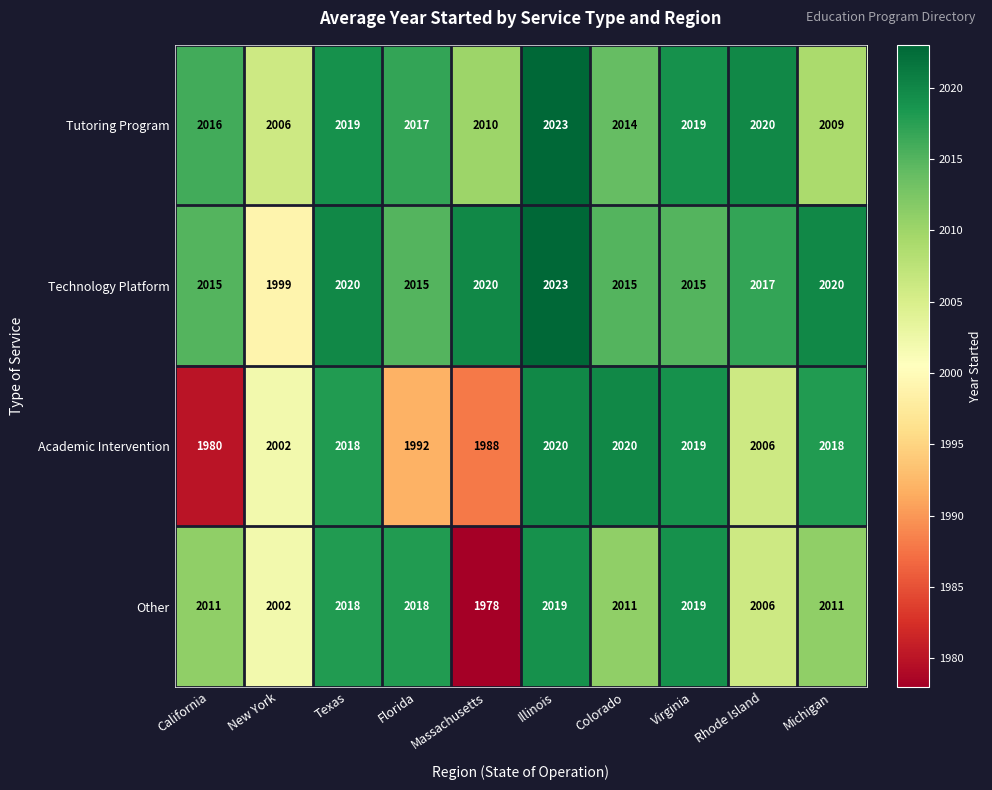

At which label is Tutoring Program closest to 2014?

Colorado